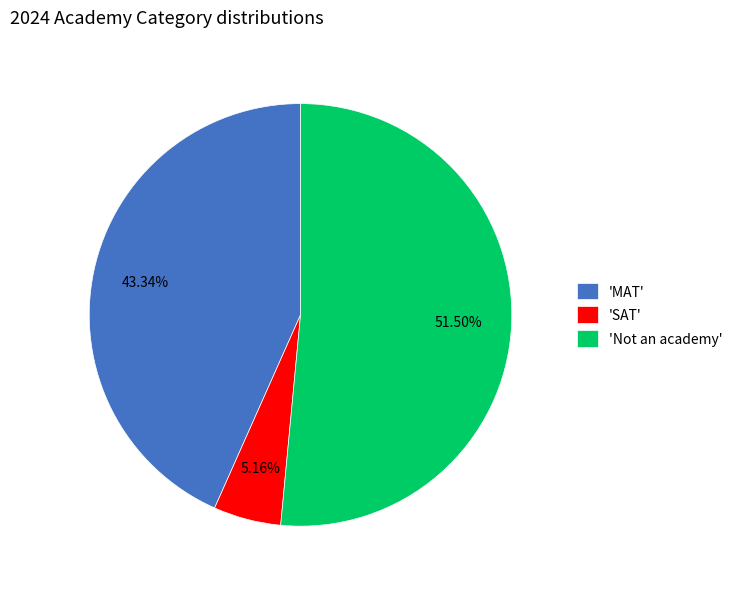

What is the largest slice in the pie chart?

'Not an academy'